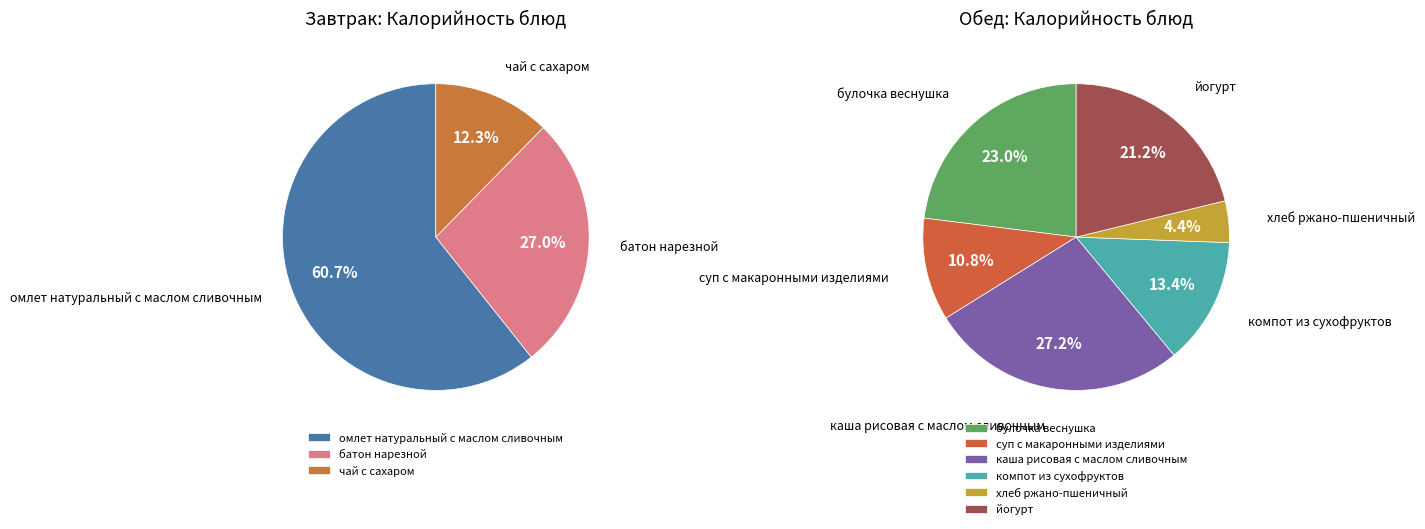

Which category has the smallest portion of the pie?

хлеб ржано-пшеничный